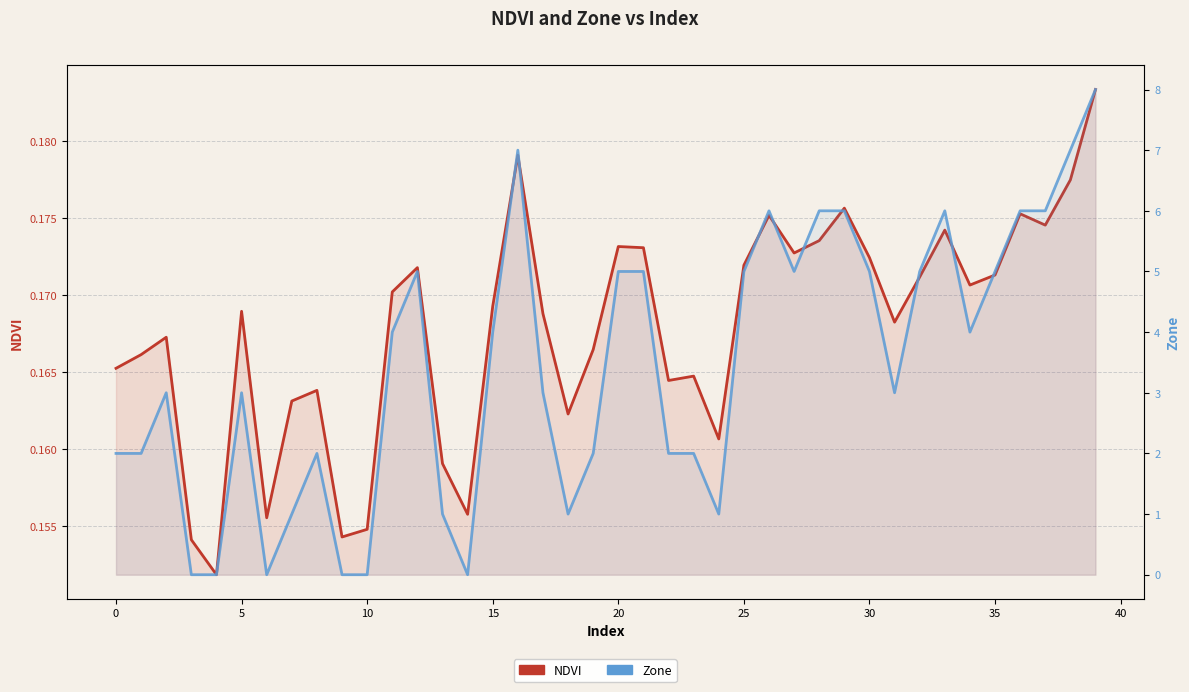

Count the Zone values in the range 2 to 5.

21